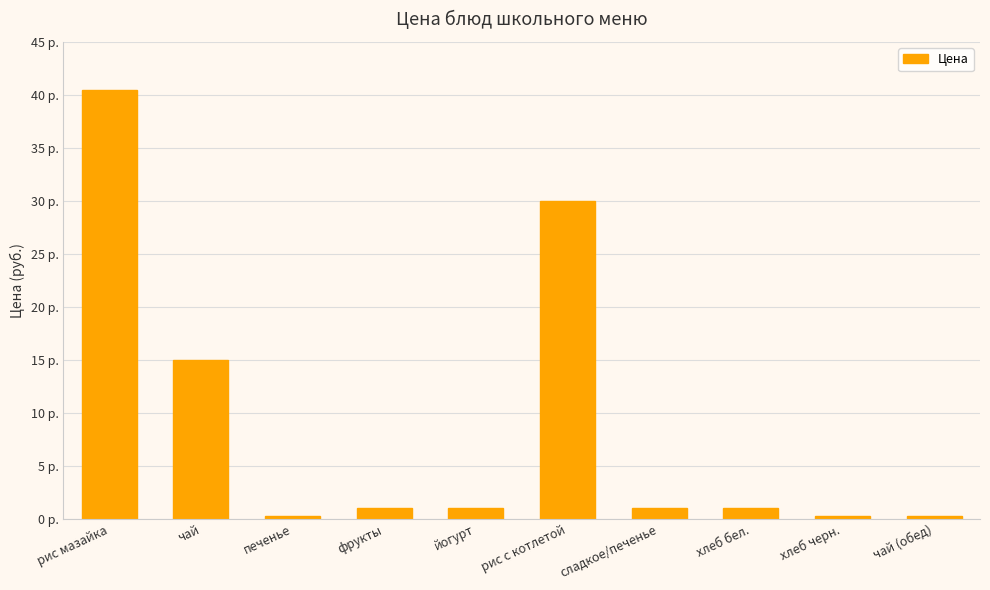

What is the ratio of the value at чай (обед) to the value at хлеб бел.?

0.3